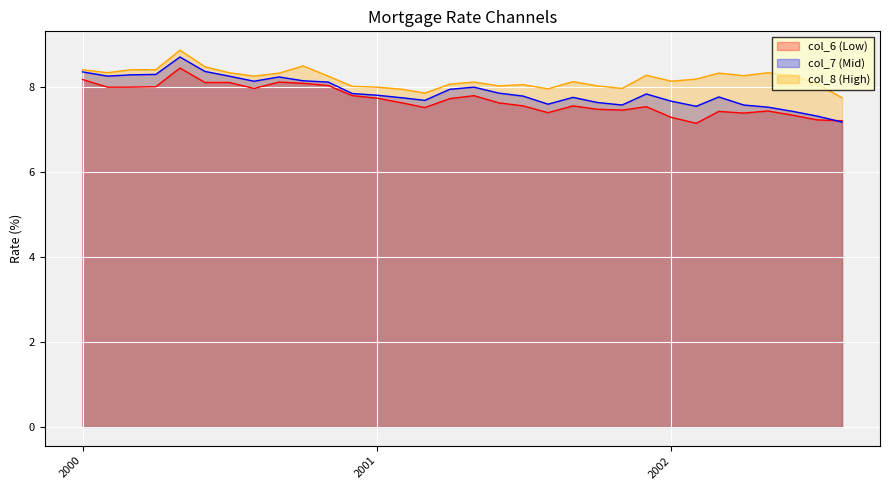

The value of col_8 at 2000-05-01 is 2.3. True or false?

False